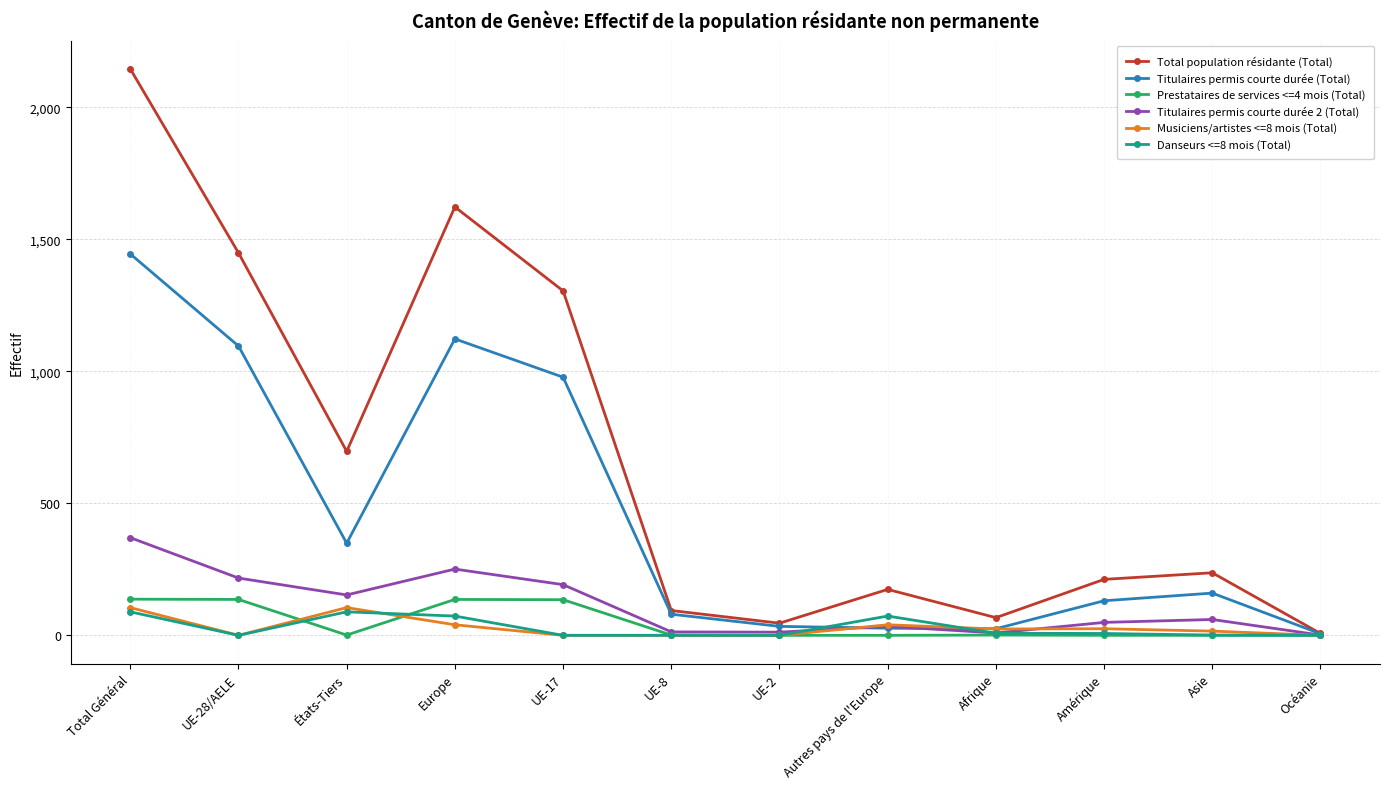

What position from the left is UE-17?

5